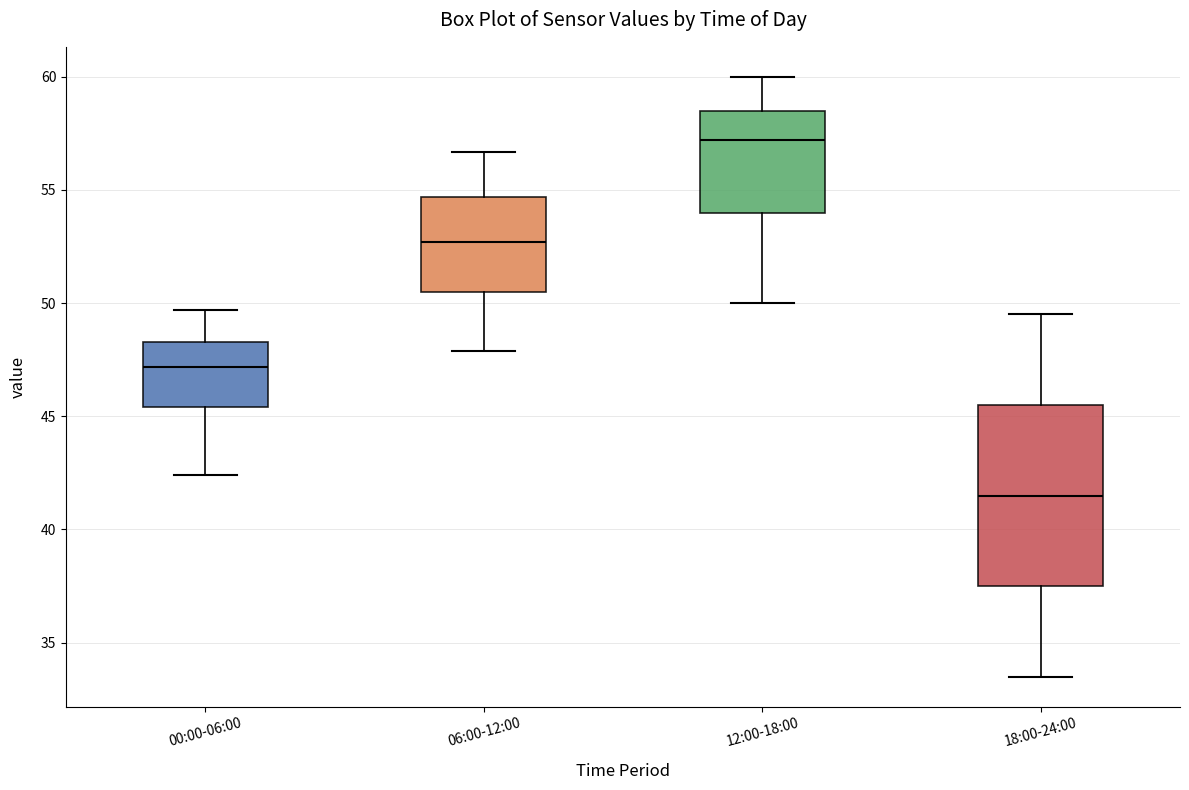

Comparing the boxes themselves (not the whiskers), which one is the tallest?

18:00-24:00